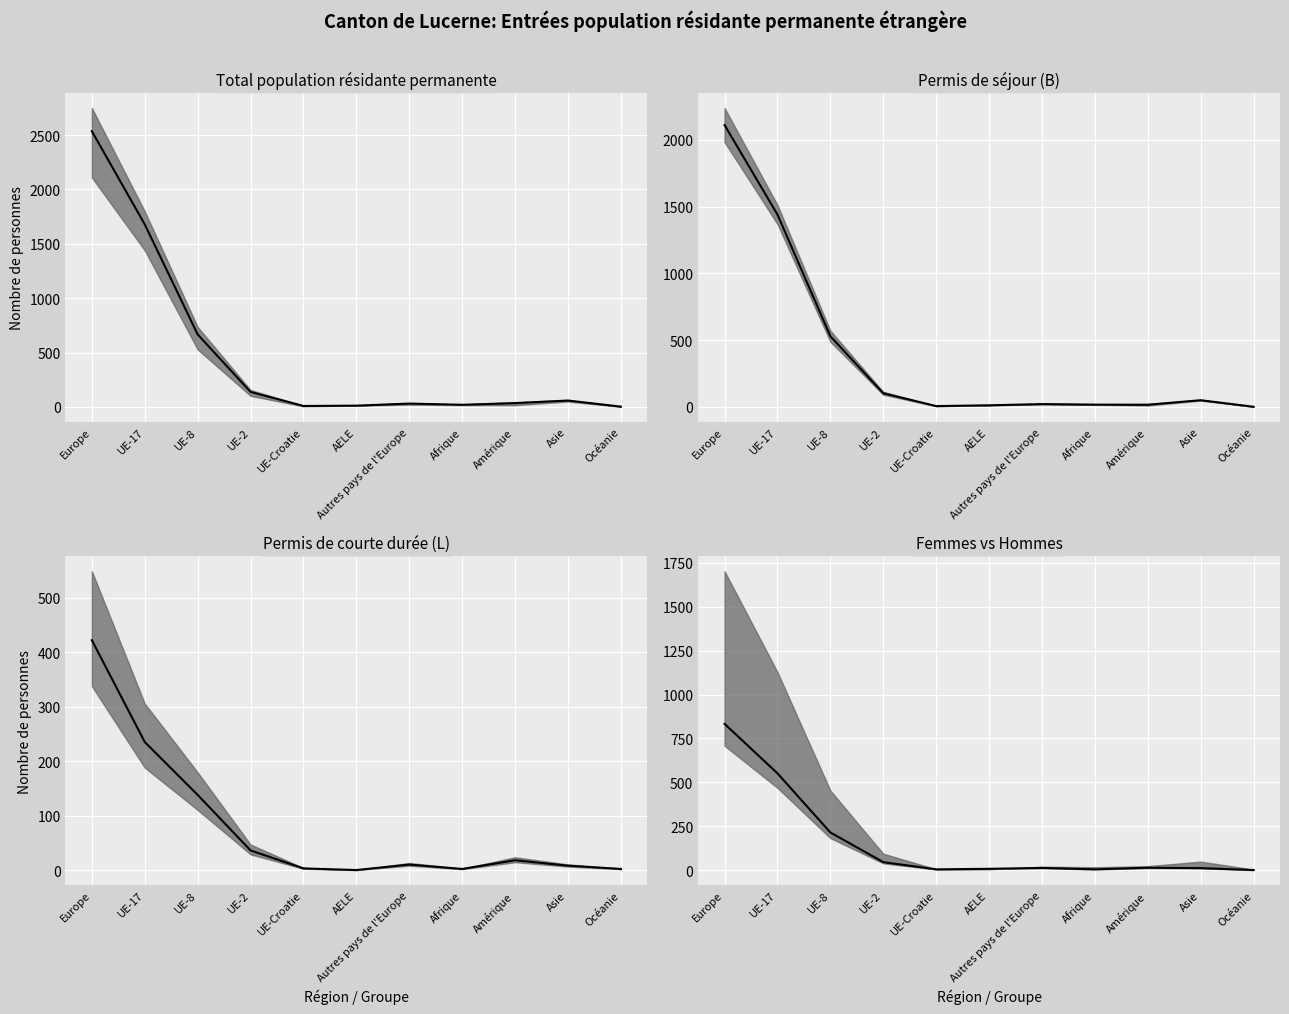

True or false: the data has more than 1 interior local peaks.

True